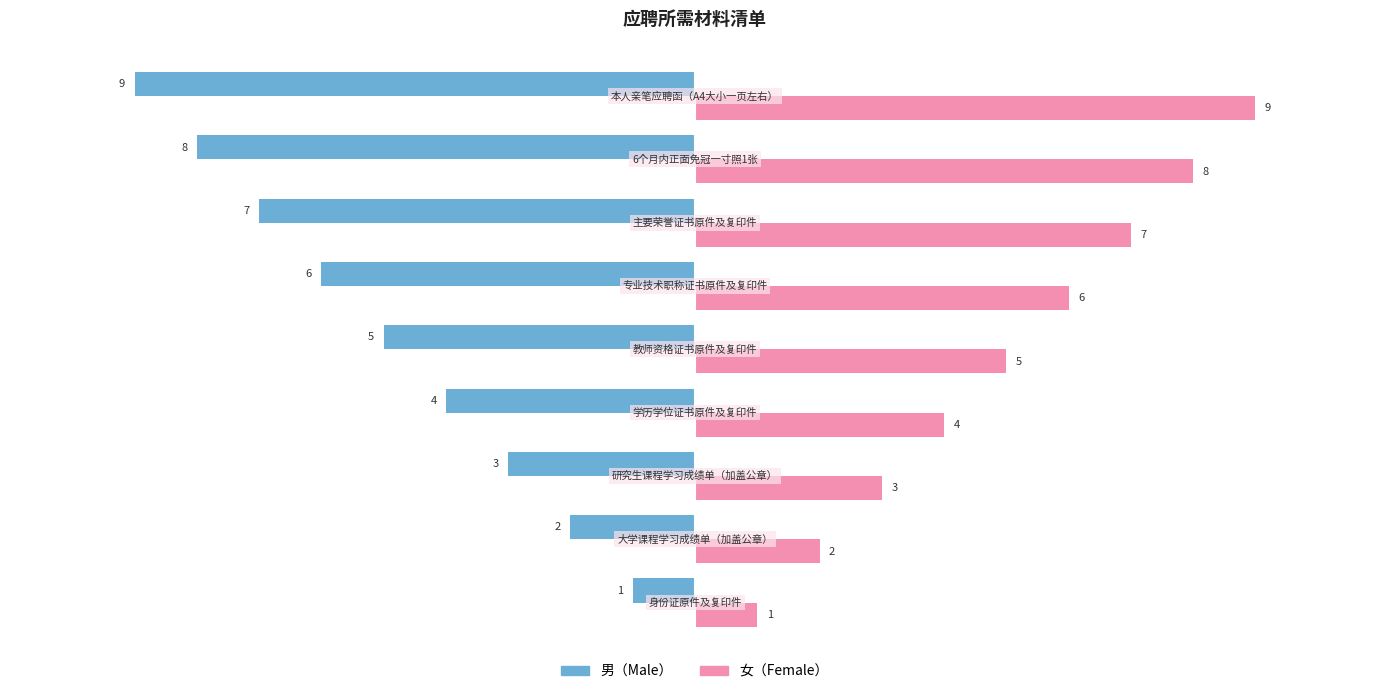

What is the minimum value shown in the chart?

-9